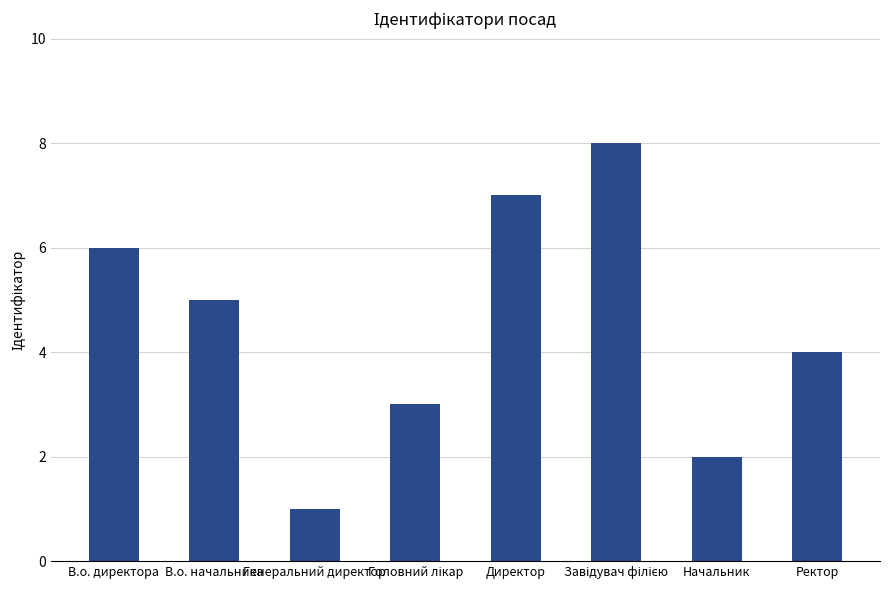

Which has a higher value, Ректор or Генеральний директор?

Ректор